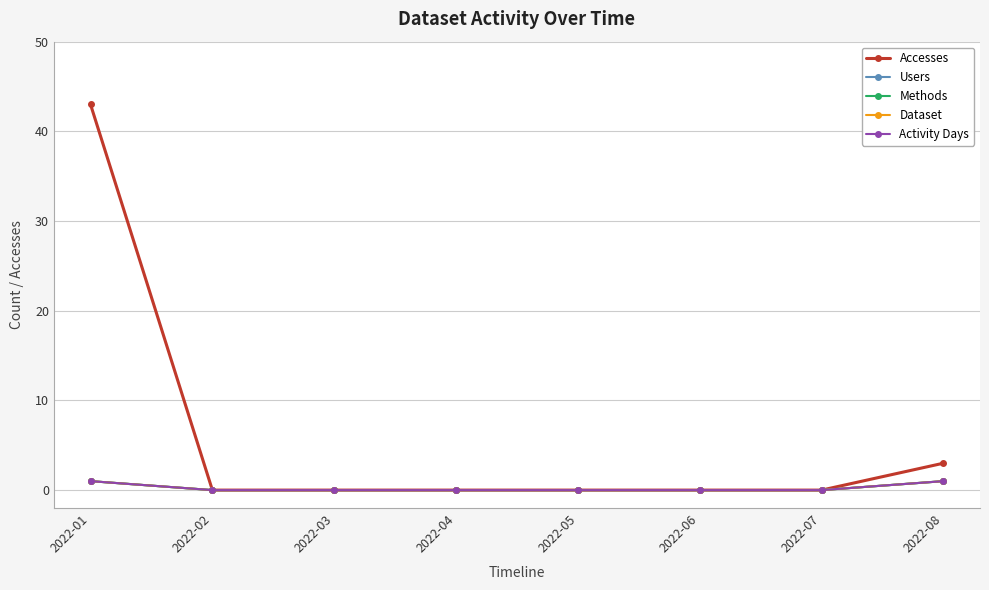

True or false: Methods and Activity Days intersect in this chart.

False